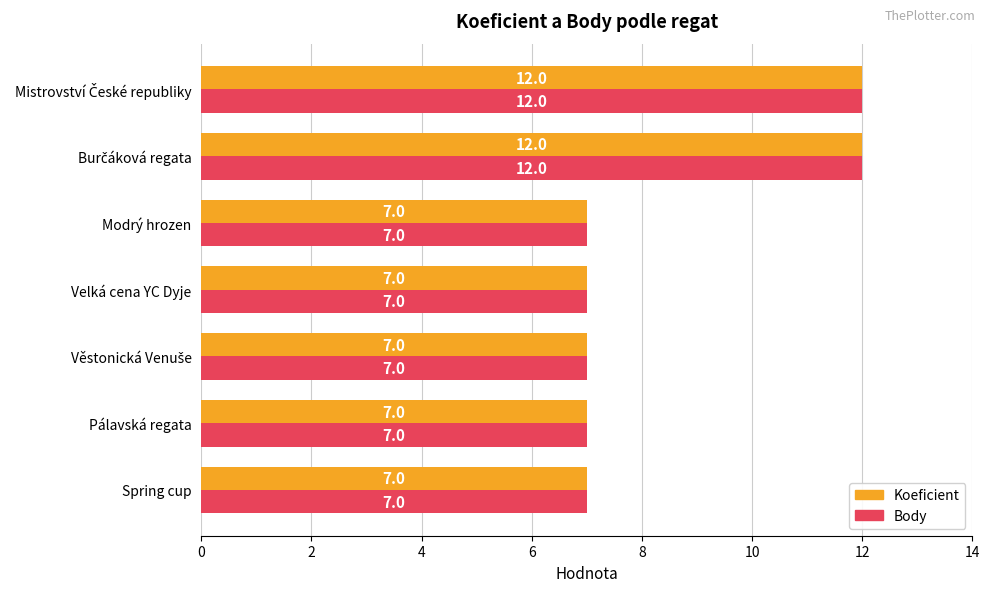

How many Koeficient values are between 7 and 12?

7